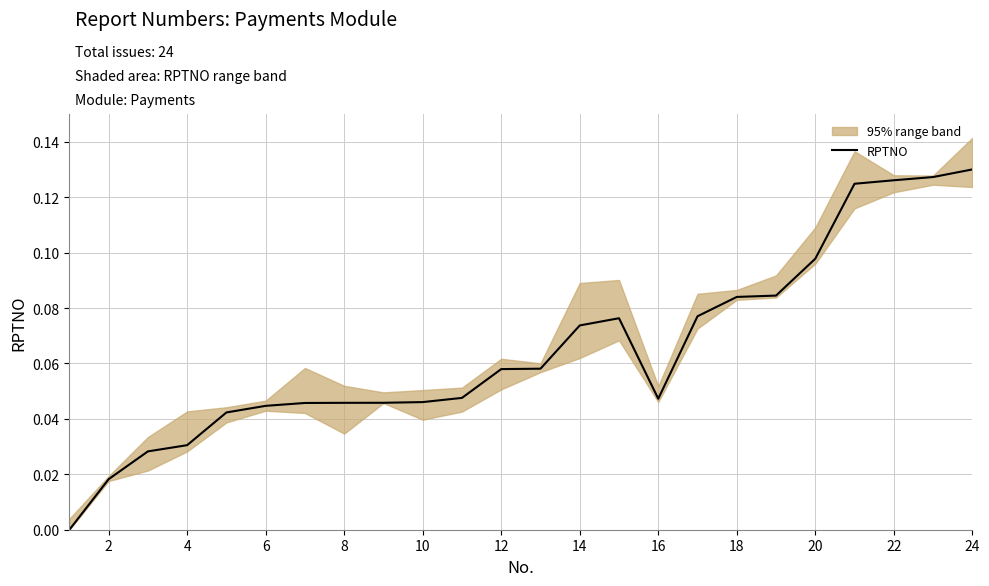

Reading left to right, extract all data points from this chart.

0.0	0.0	0.0	0.0	0.0	0.0	0.0	0.0	0.0	0.0	0.0	0.1	0.1	0.1	0.1	0.0	0.1	0.1	0.1	0.1	0.1	0.1	0.1	0.1